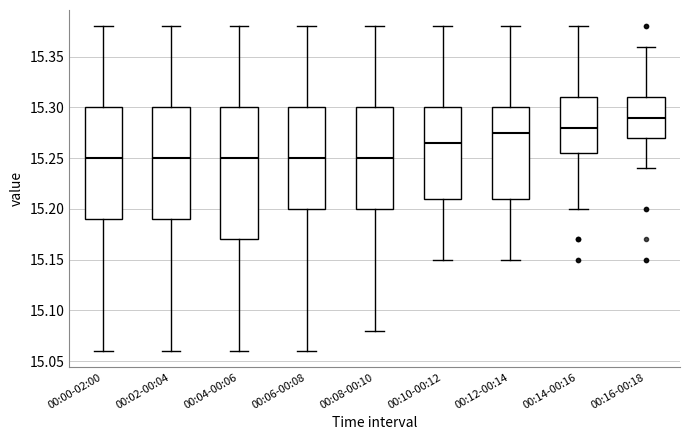

Reading left to right, transcribe this box plot: for each box, give where its median line is, the range the box spans, and where its two whiskers end, as read against the y-axis. The values are not printed on the chart, so give them approximately, as read against the axis.

00:00-02:00: median 15.250, box 15.190 to 15.300, whiskers 15.060 to 15.380
00:02-00:04: median 15.250, box 15.190 to 15.300, whiskers 15.060 to 15.380
00:04-00:06: median 15.250, box 15.170 to 15.300, whiskers 15.060 to 15.380
00:06-00:08: median 15.250, box 15.200 to 15.300, whiskers 15.060 to 15.380
00:08-00:10: median 15.250, box 15.200 to 15.300, whiskers 15.080 to 15.380
00:10-00:12: median 15.265, box 15.210 to 15.300, whiskers 15.150 to 15.380
00:12-00:14: median 15.275, box 15.210 to 15.300, whiskers 15.150 to 15.380
00:14-00:16: median 15.280, box 15.255 to 15.310, whiskers 15.200 to 15.380
00:16-00:18: median 15.290, box 15.270 to 15.310, whiskers 15.240 to 15.360